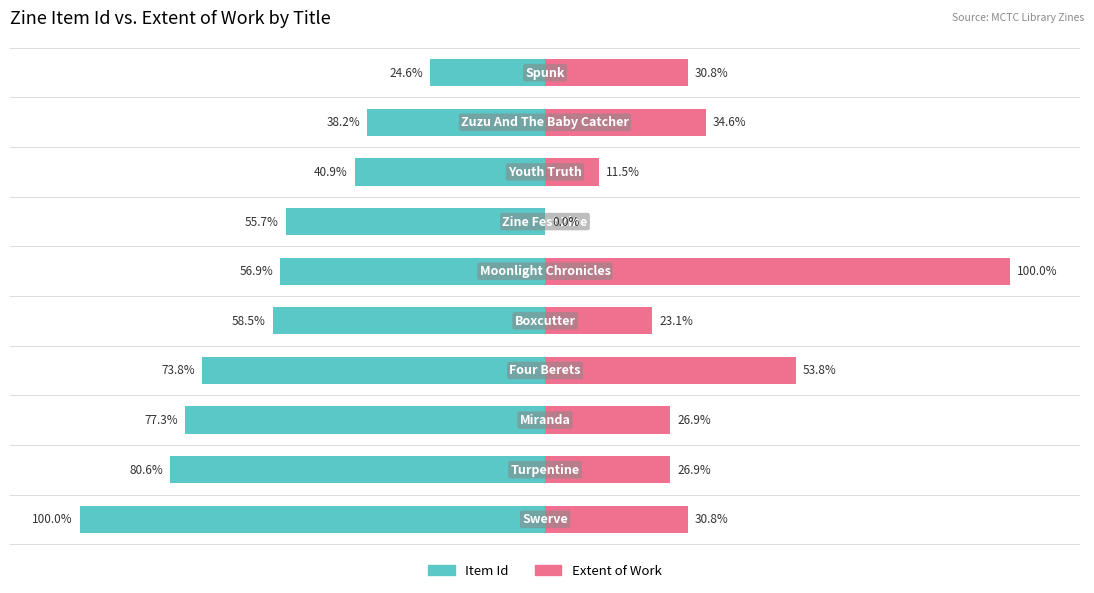

What is the value of the Item Id bar at the 6th from the left?

-56.9